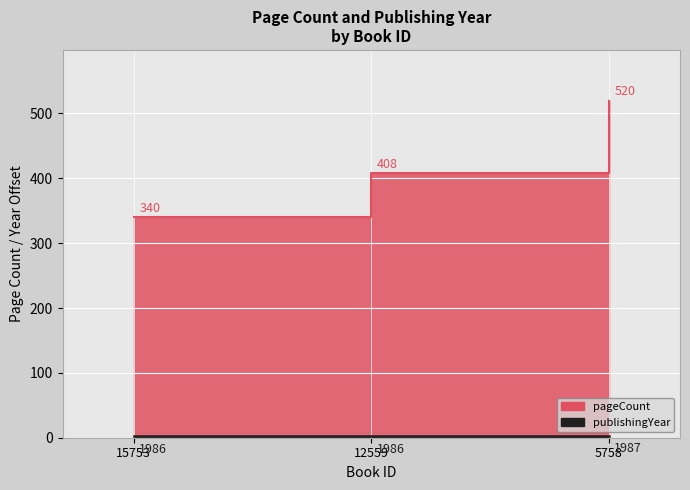

At which label does pageCount reach its minimum?

15753